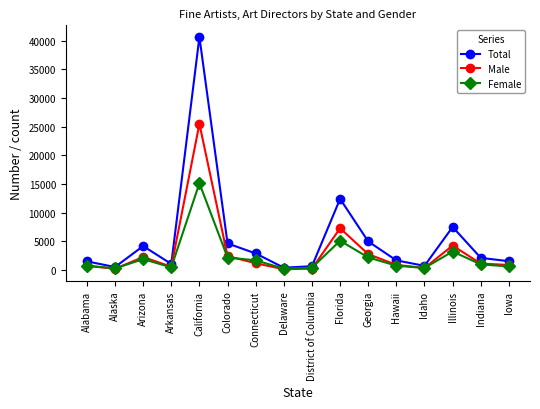

Which series has the widest spread of values?

Total